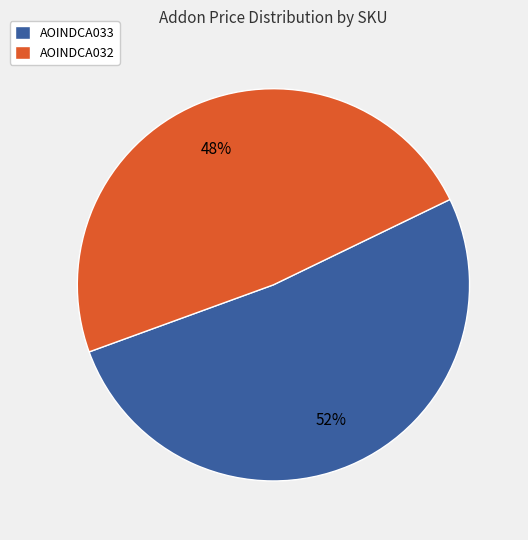

How many segments does this pie chart have?

2